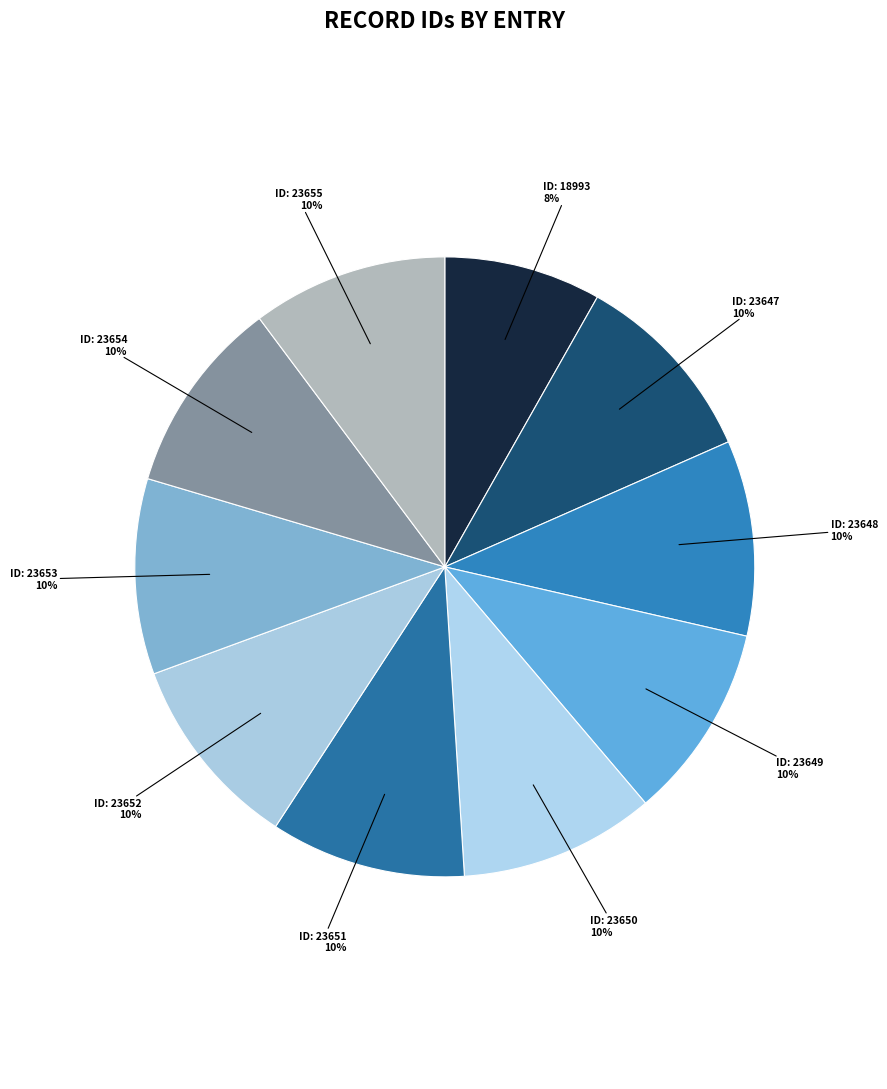

What is the smallest slice in the pie chart?

ID: 18993